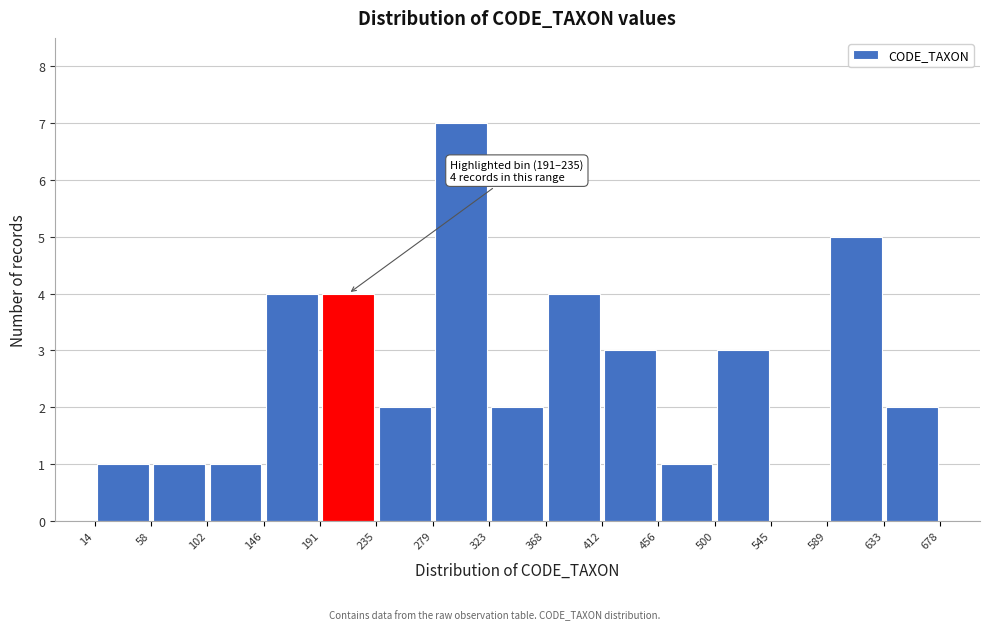

Over which range of the x-axis is the bar tallest?

279 to 323